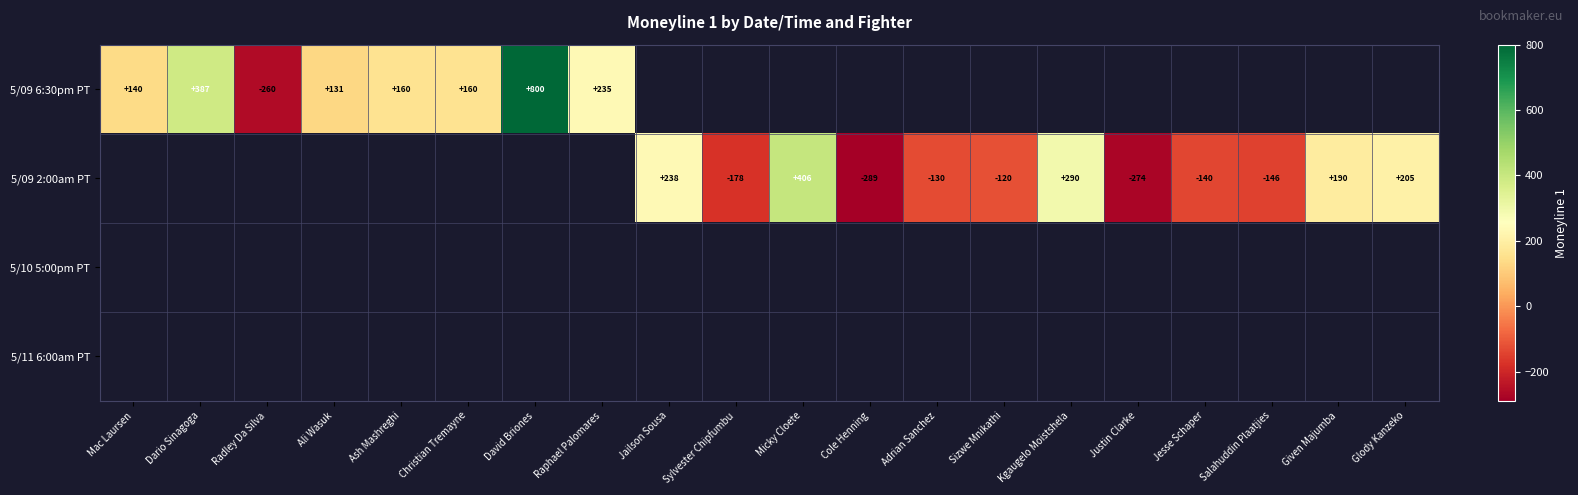

True or false: 5/09 2:00am PT has a value of -130 at Adrian Sanchez.

True